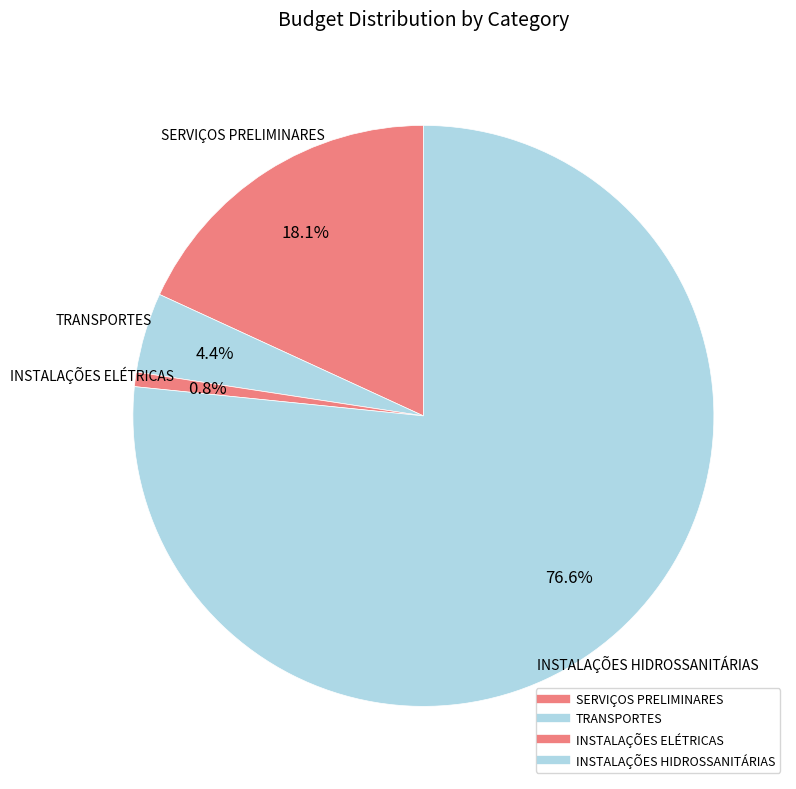

How many slices are in this pie chart?

4